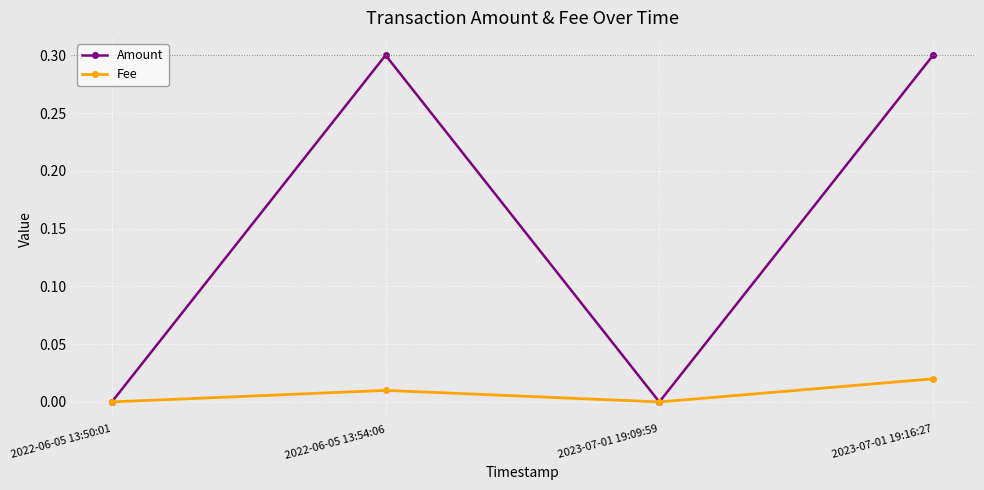

What is the maximum value shown in the chart?

0.3